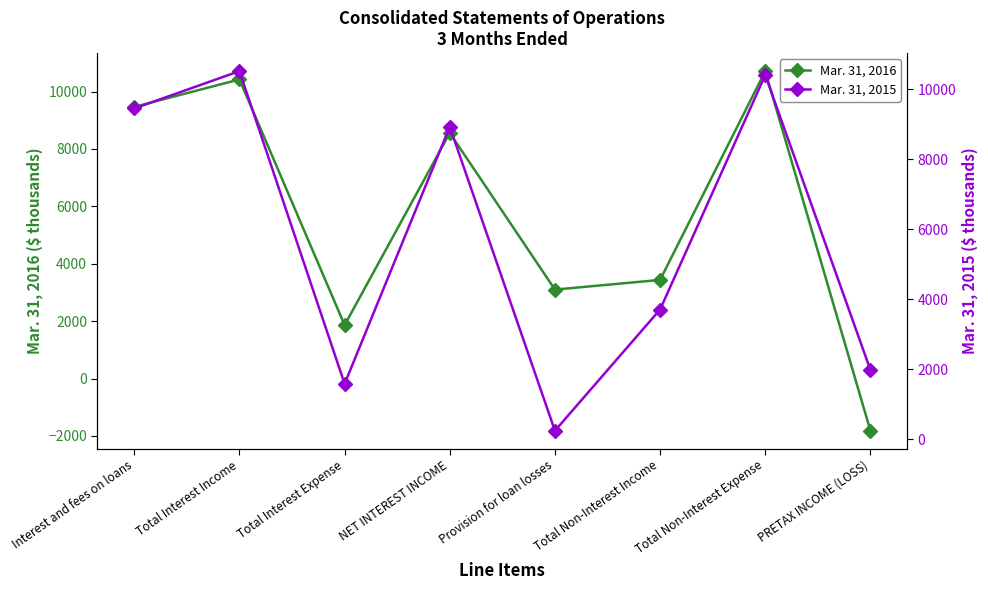

Where does the Mar. 31, 2016 series first go above 8558?

Interest and fees on loans